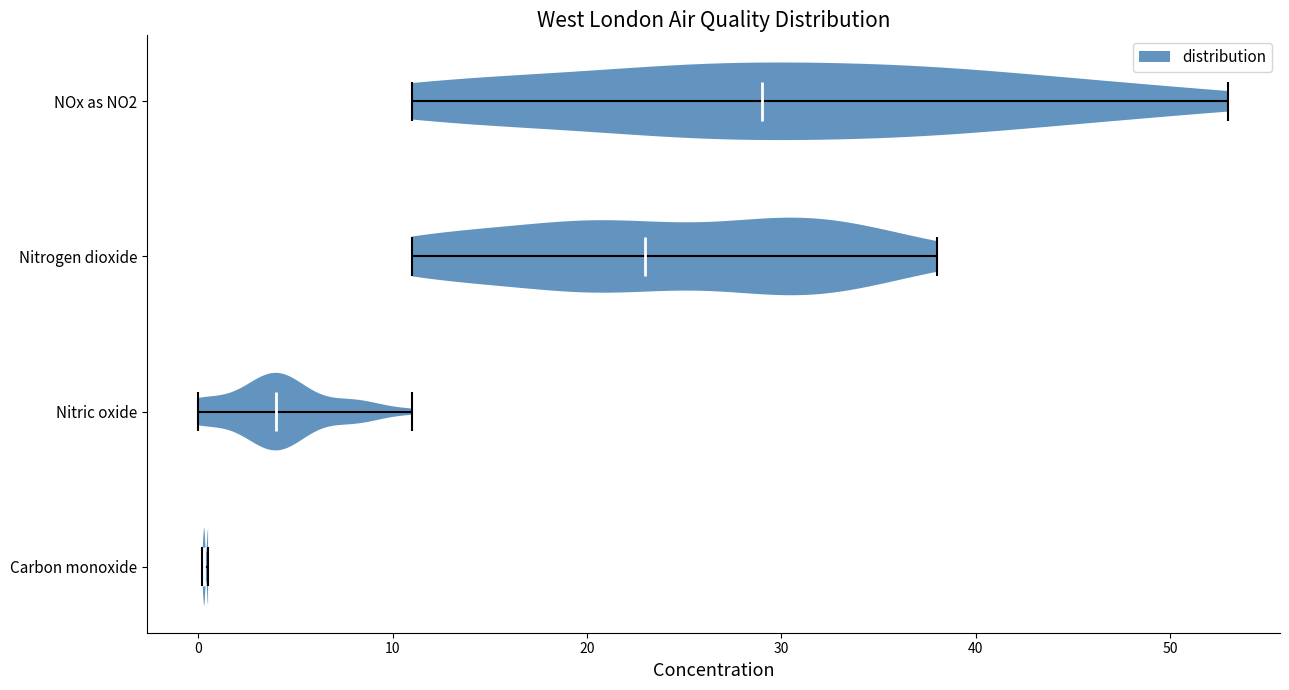

Reading bottom to top, read every violin against the x-axis: where its median line is, and the lowest and highest points it reaches. The values are not printed on the chart, so give them approximately, as read against the axis.

Carbon monoxide: median line 0, lowest point 0, highest point 1
Nitric oxide: median line 4, lowest point 0, highest point 11
Nitrogen dioxide: median line 23, lowest point 11, highest point 38
NOx as NO2: median line 29, lowest point 11, highest point 53